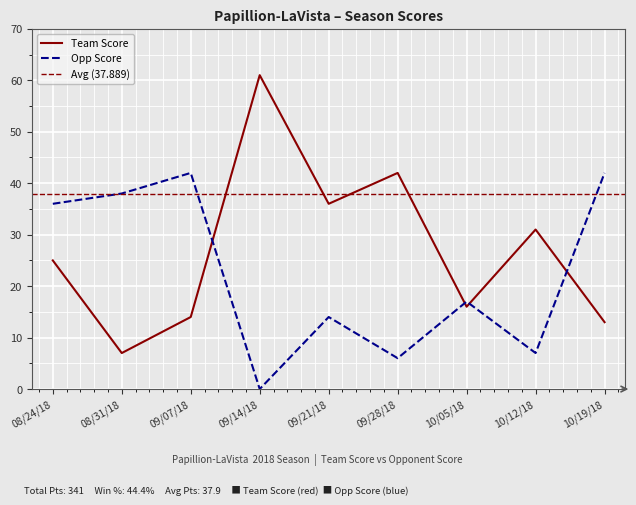

Which category has the highest value in the Opp Score series?

09/07/18